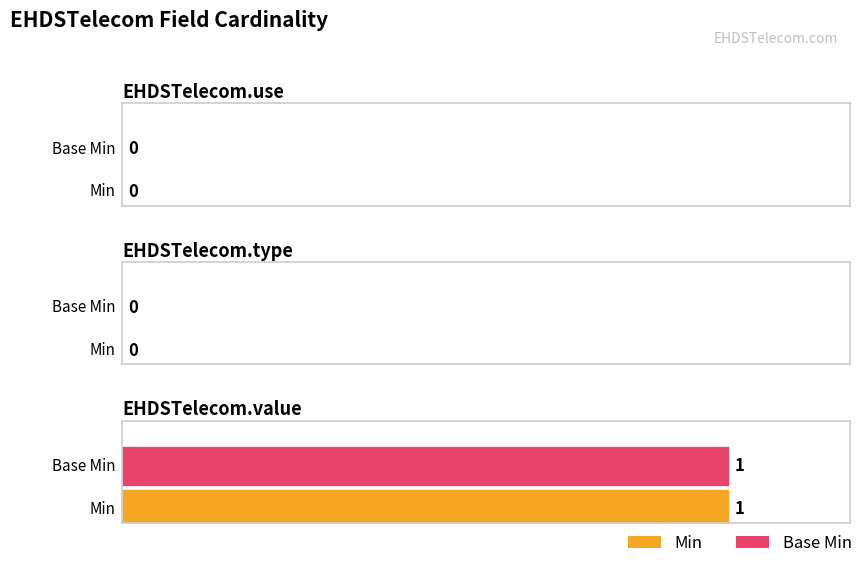

List the labels in order of Min value, smallest first.

EHDSTelecom.use, EHDSTelecom.type, EHDSTelecom.value